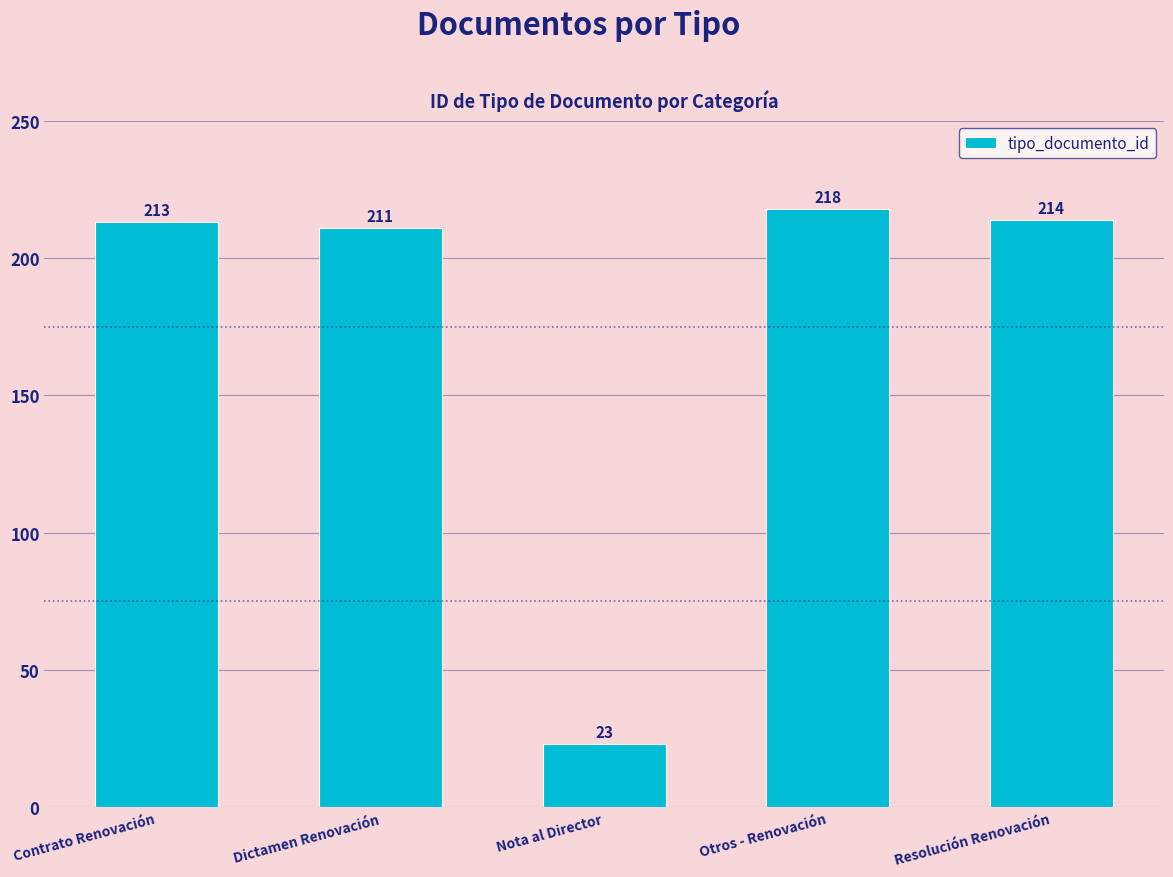

The chart shows a value of 61 at Otros - Renovación. True or false?

False